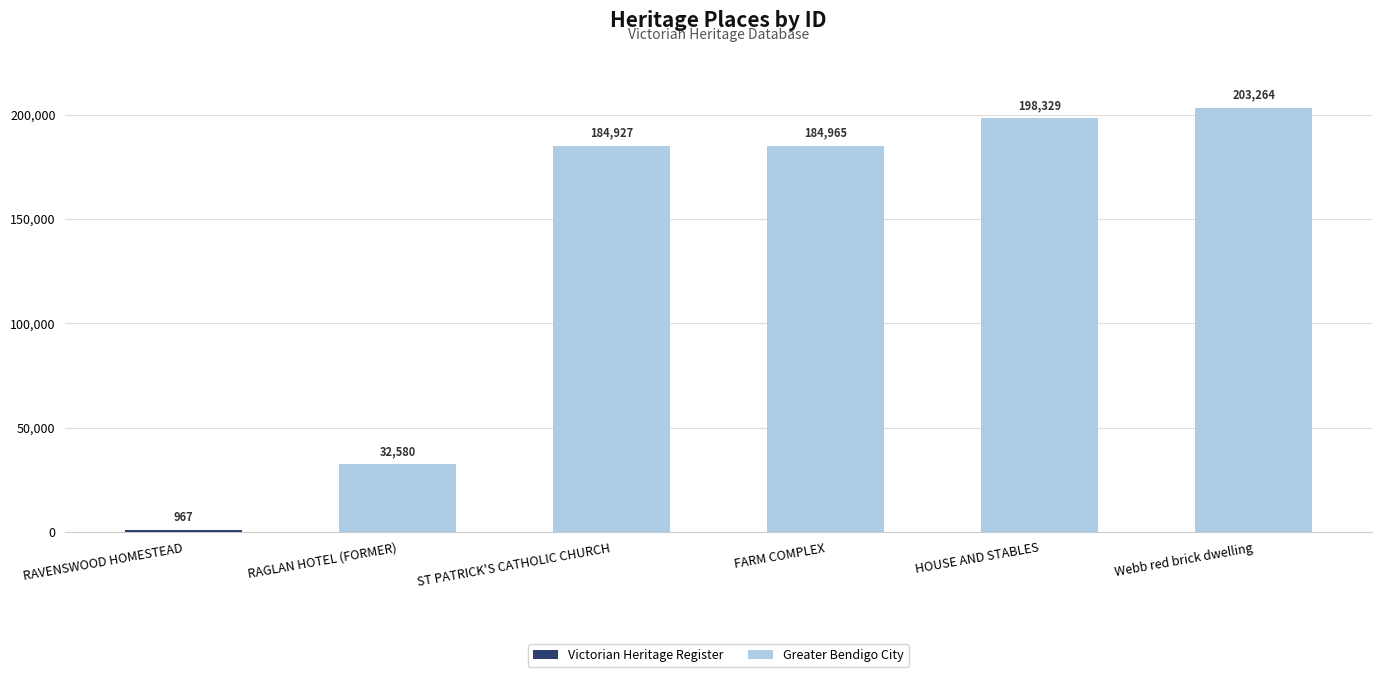

What is the value of the 4th bar from the left?

184965